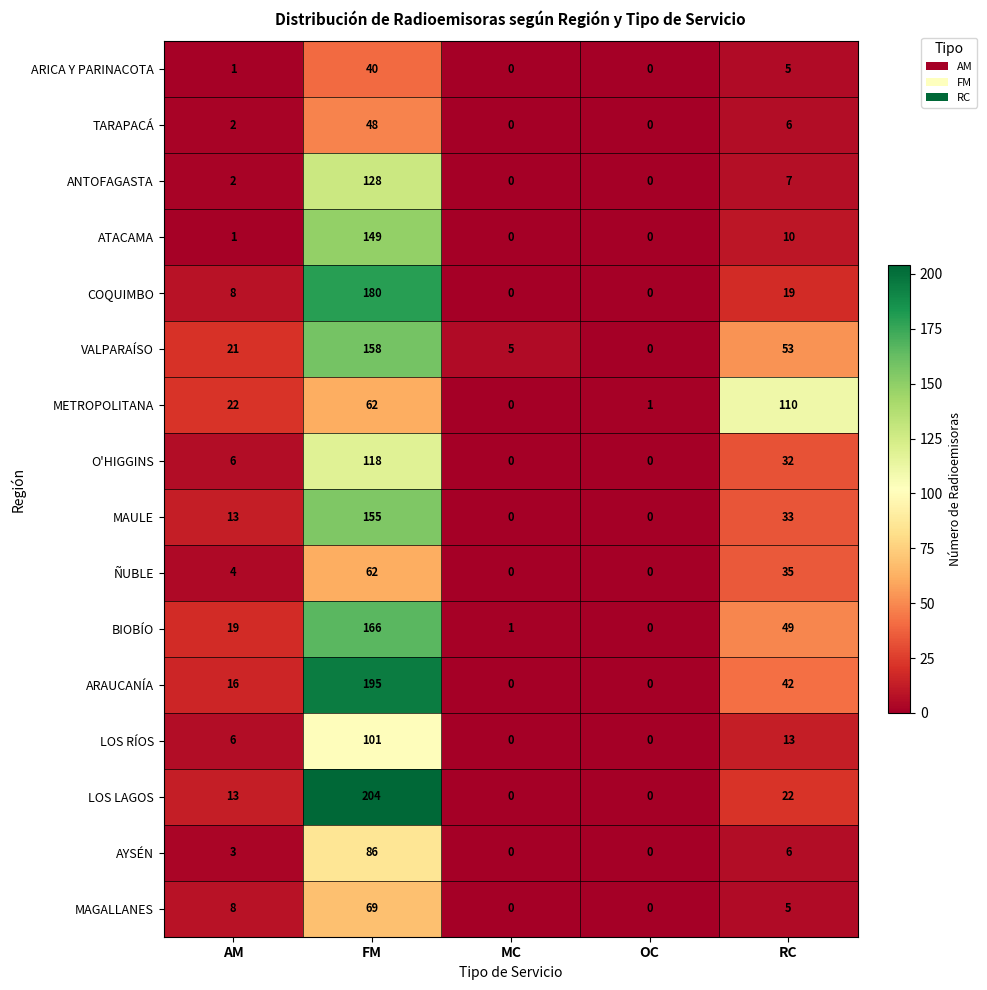

Rank the series by their maximum value, from highest to lowest.

LOS LAGOS, ARAUCANÍA, COQUIMBO, BIOBÍO, VALPARAÍSO, MAULE, ATACAMA, ANTOFAGASTA, O'HIGGINS, METROPOLITANA, LOS RÍOS, AYSÉN, MAGALLANES, ÑUBLE, TARAPACÁ, ARICA Y PARINACOTA